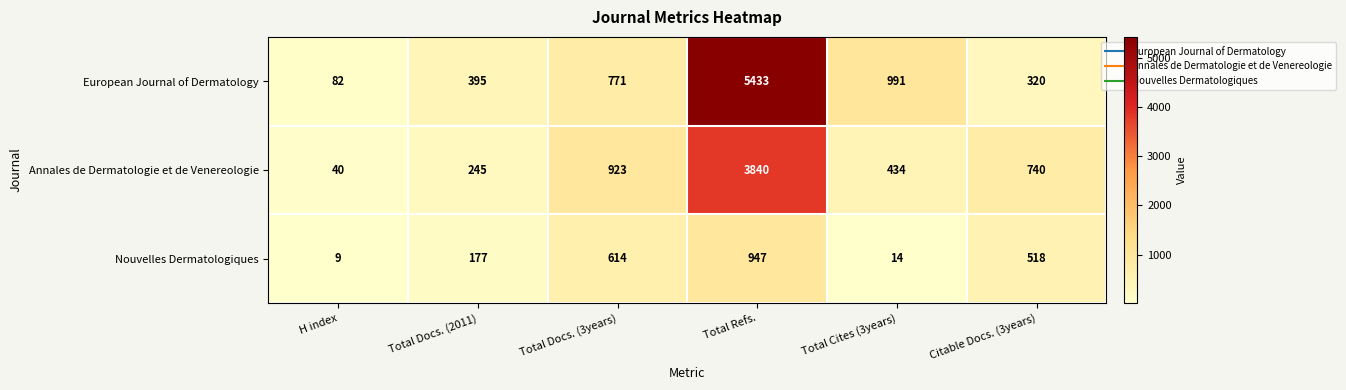

At how many categories does at least one series exceed 3594?

1